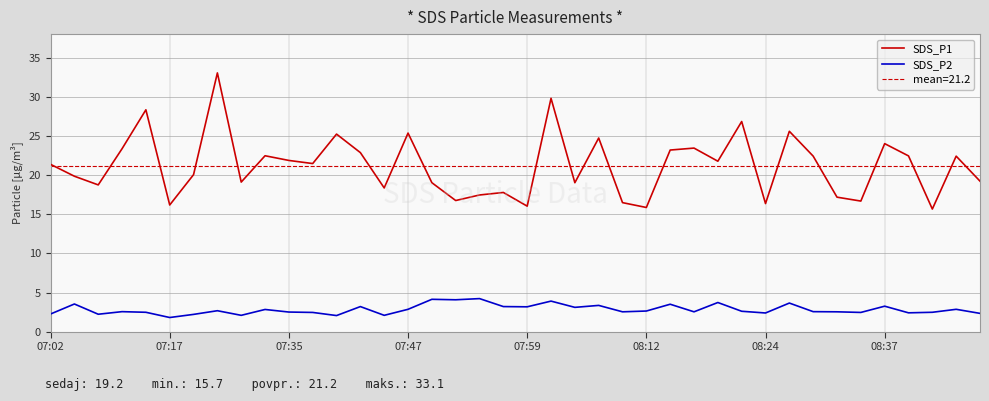

Rank the series by their average value, from lowest to highest.

SDS_P2, SDS_P1